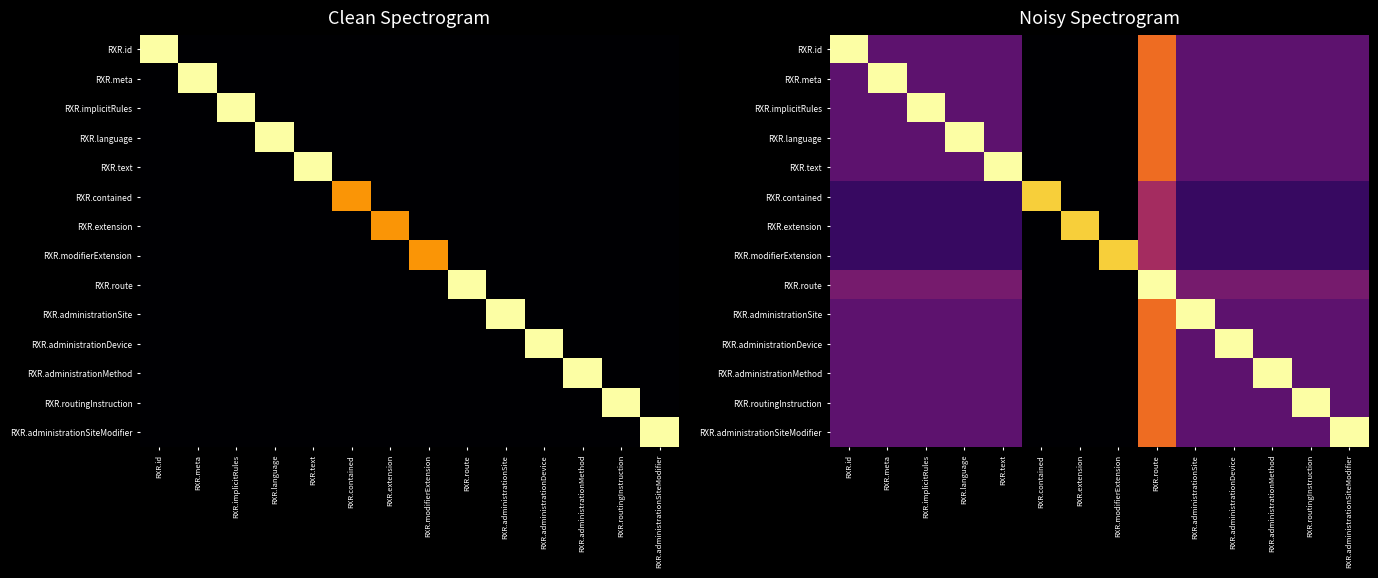

Where is RXR.extension nearest to the value 0?

RXR.contained